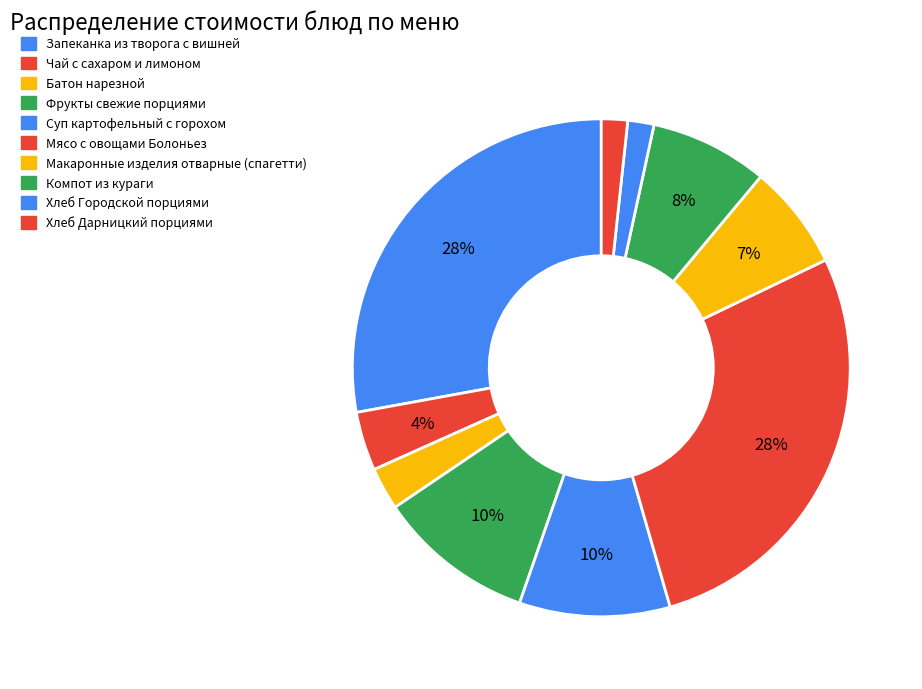

To the nearest percent, what is the difference between the largest and smallest slice percentages?

26%